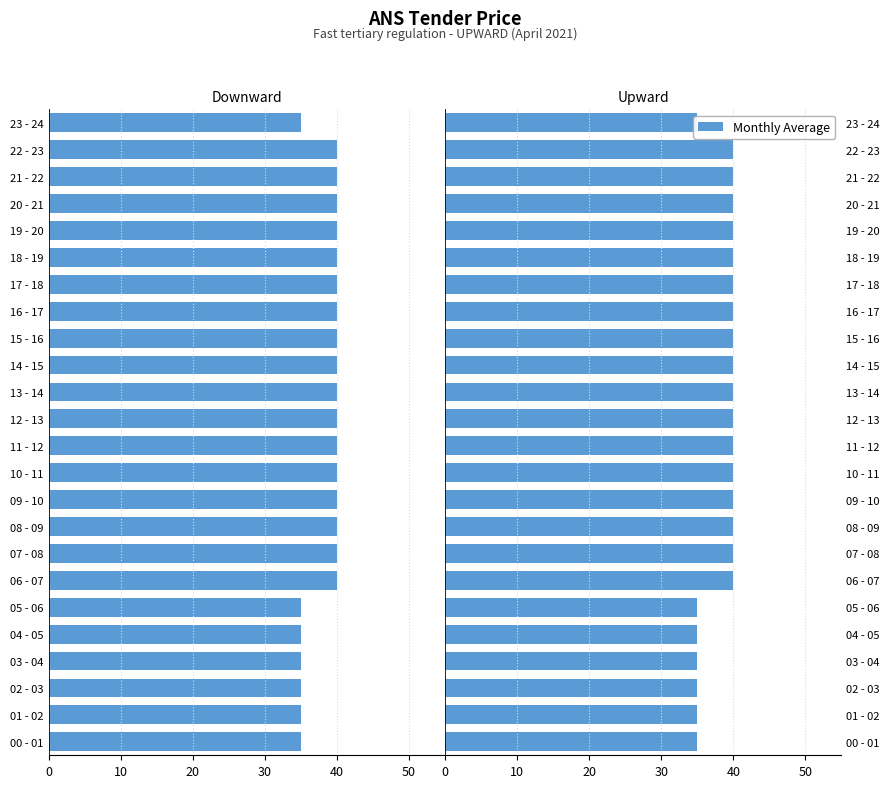

How many values are below 40?

7